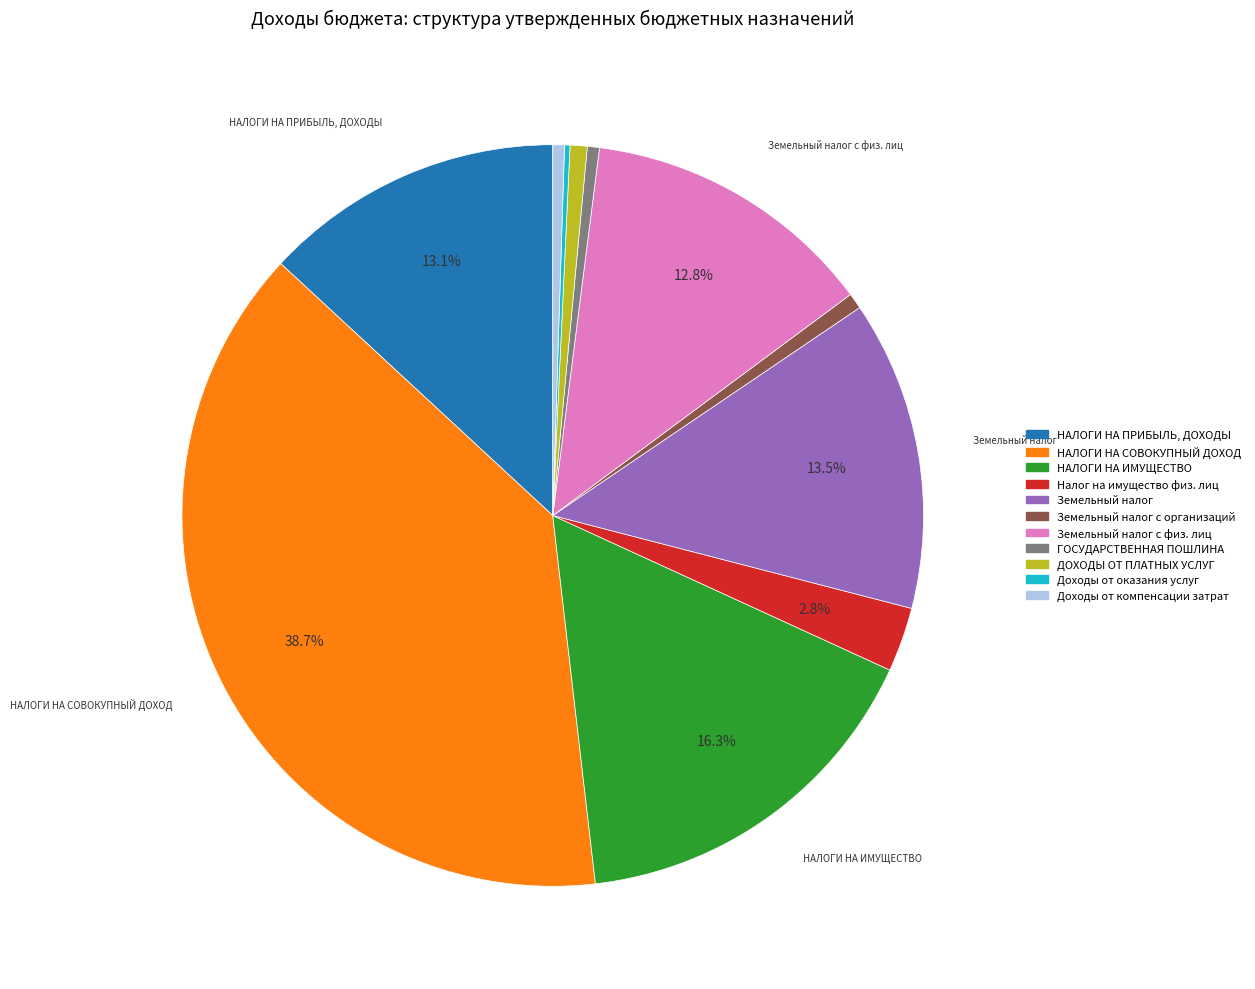

Is there a majority slice in this chart?

No